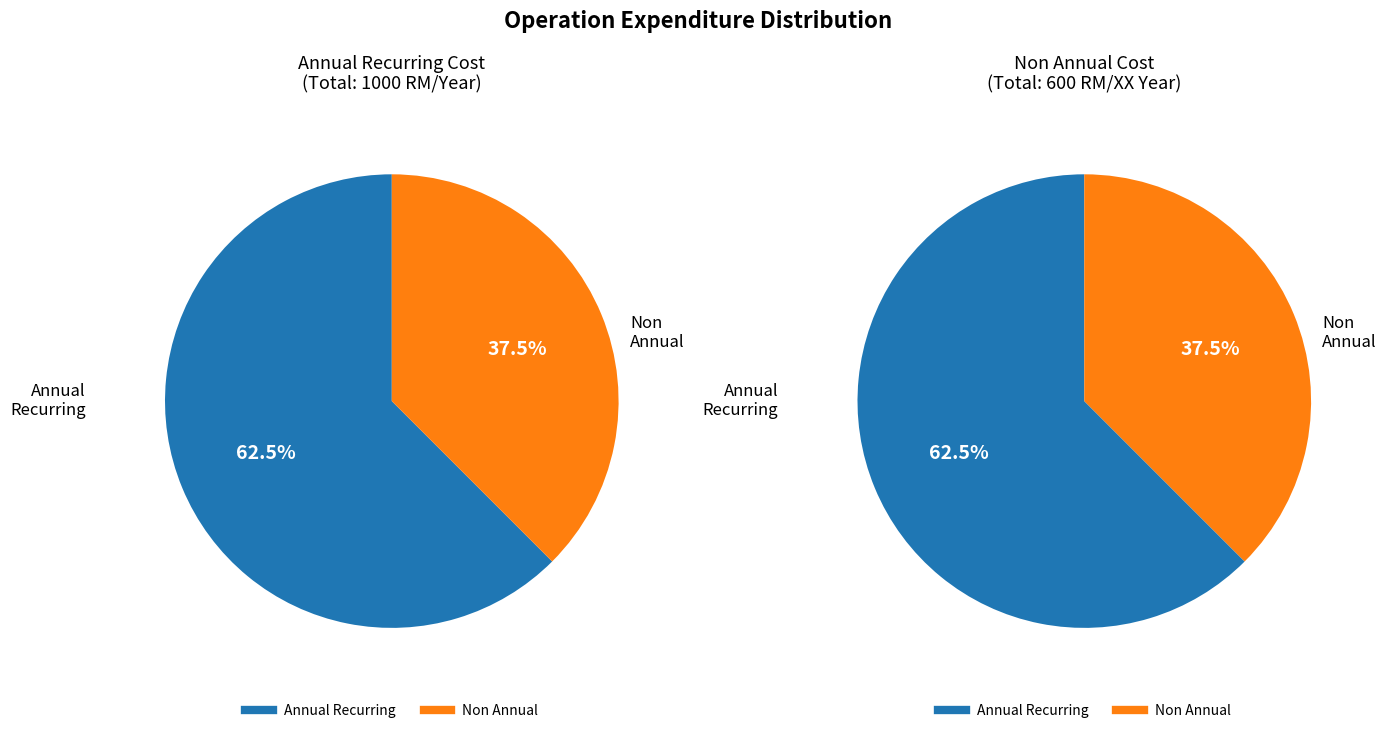

To the nearest percent, what portion does Annual Recurring Cost represent?

62%